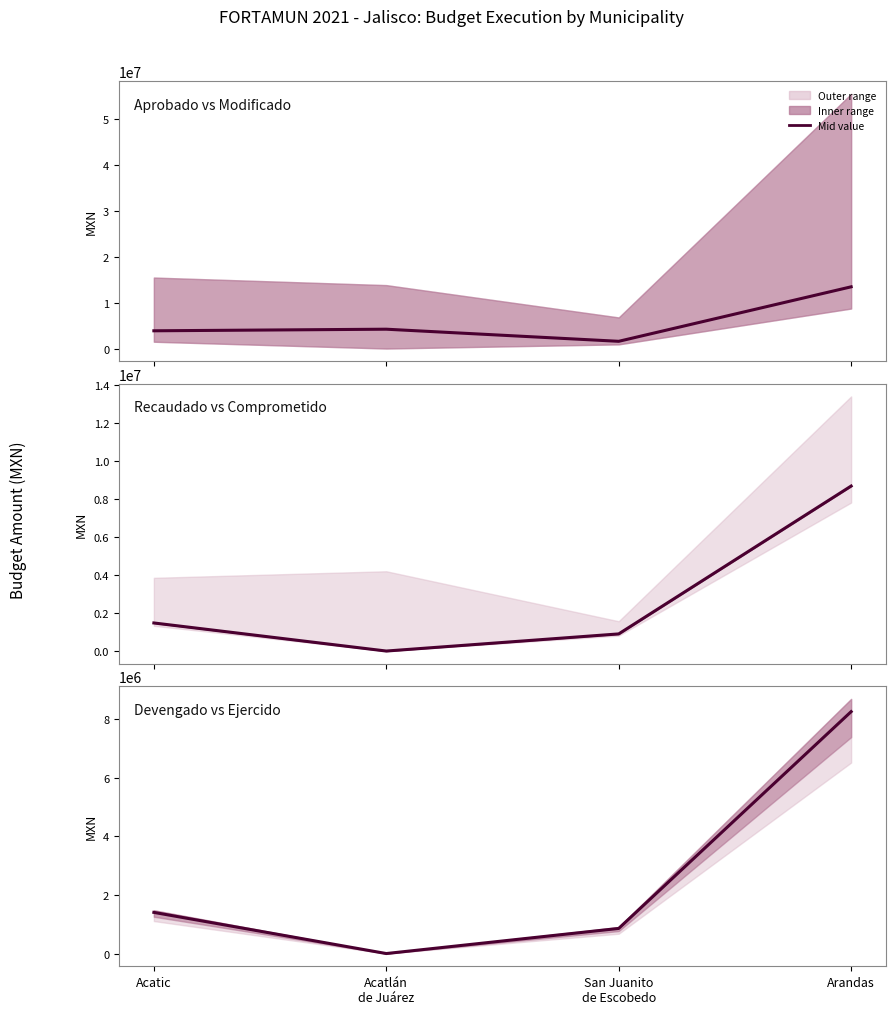

Where is the first local minimum for Recaudado vs Comprometido?

Acatlán
de Juárez